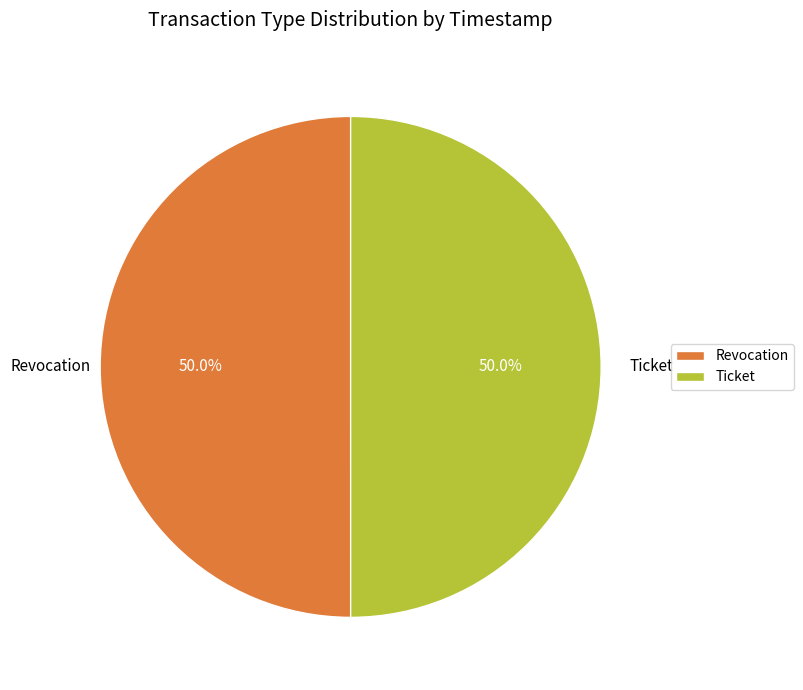

How many slices are in this pie chart?

2